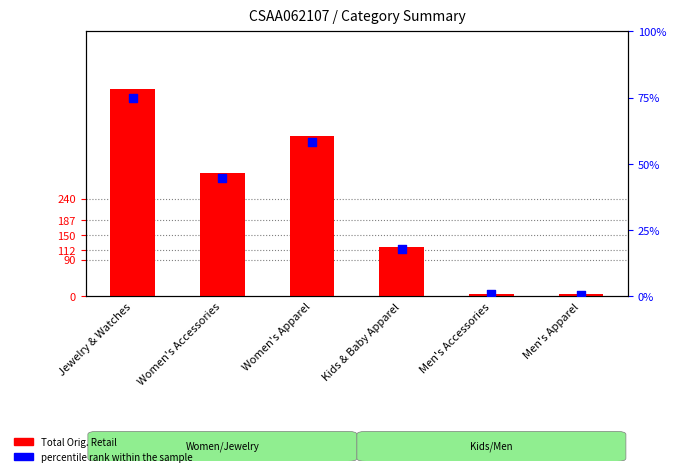

Which series contains the highest Y value?

Total Orig. Retail